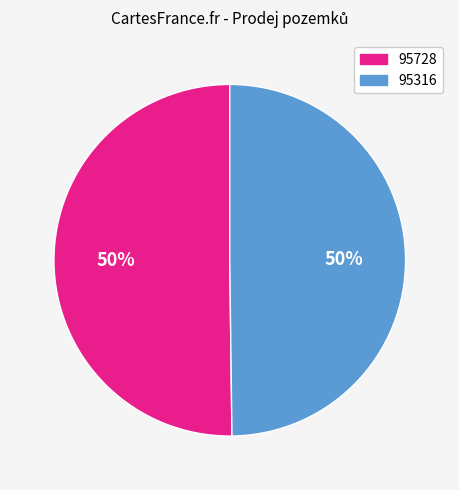

Combined, do 95728 and 95316 account for over 50%?

Yes